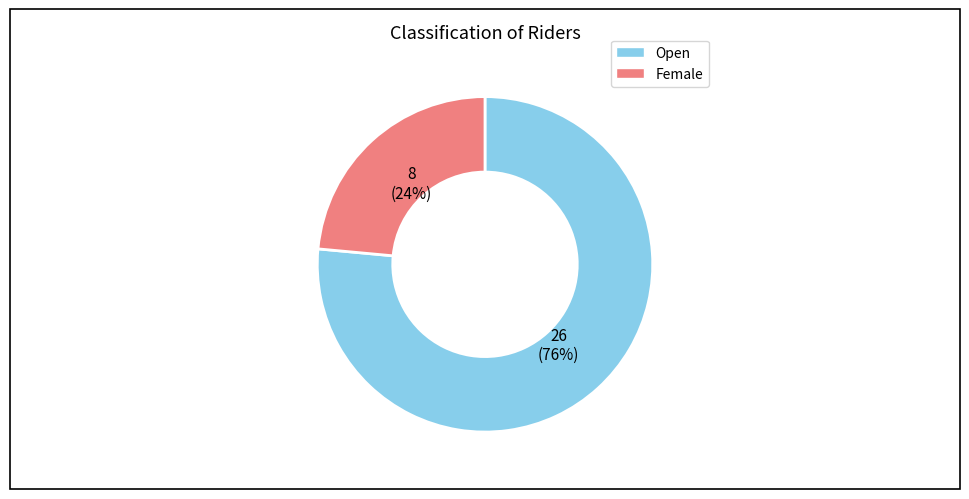

To the nearest percent, what is the average slice percentage?

50%